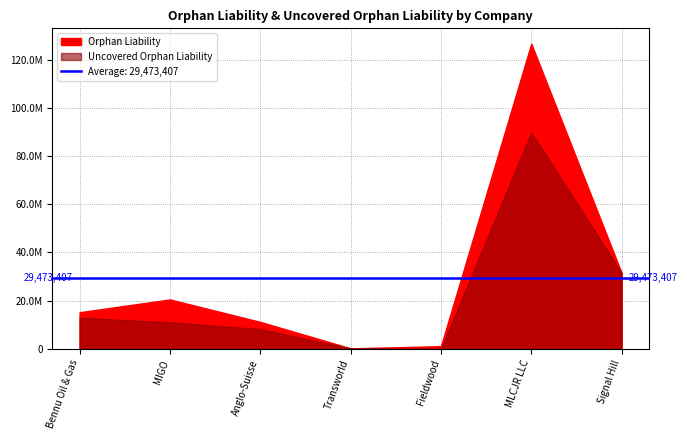

Rank the series at Anglo-Suisse from highest to lowest value.

Orphan Liability, Uncovered Orphan Liability